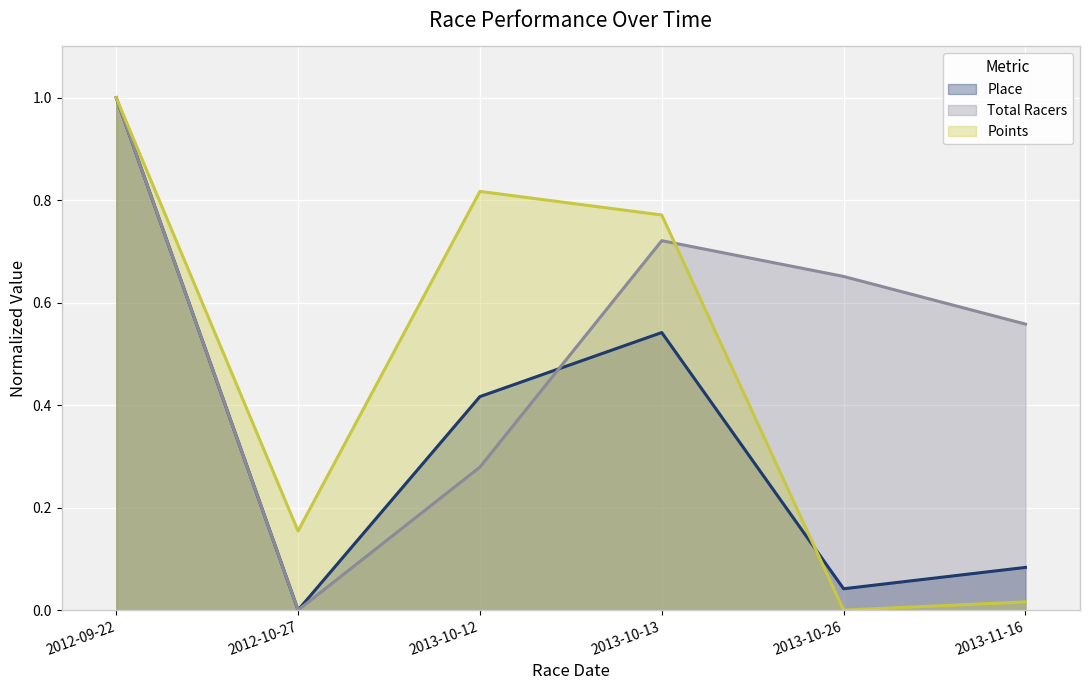

Which label corresponds to the smallest value in the chart?

2012-10-27